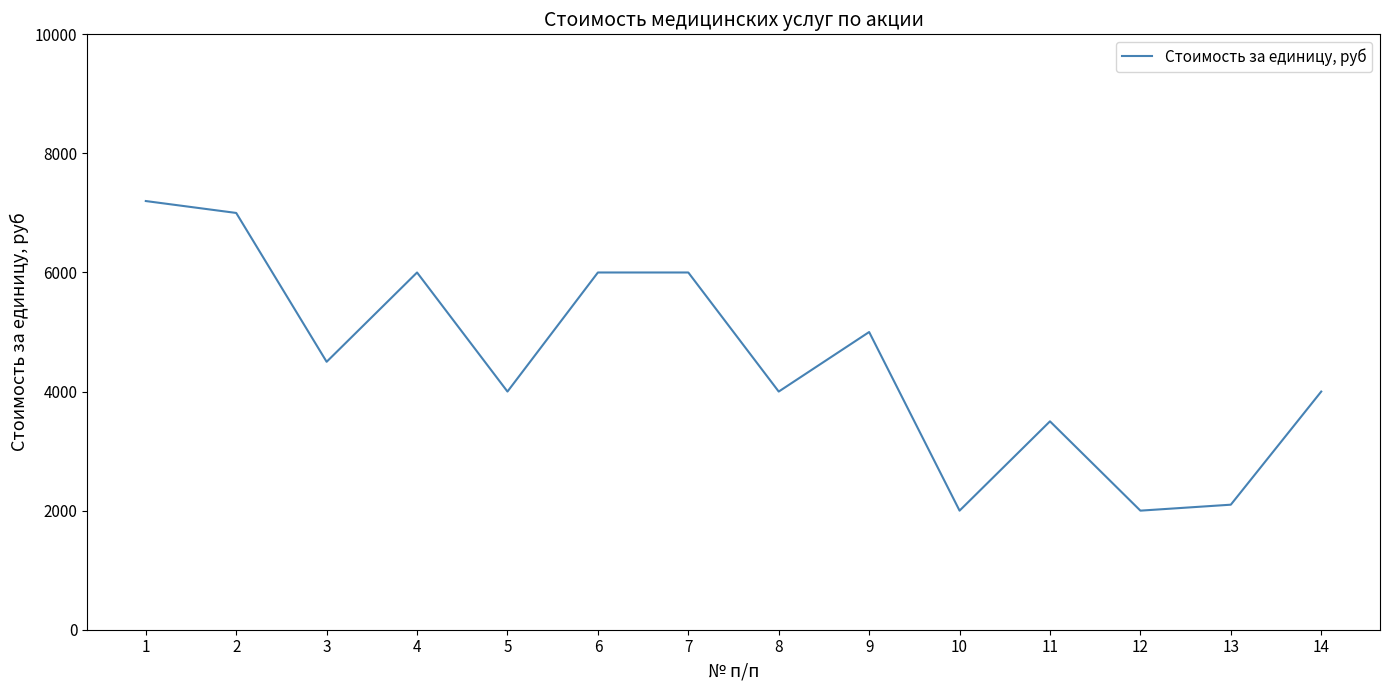

True or false: there are more than 2 points higher than both neighbors.

True